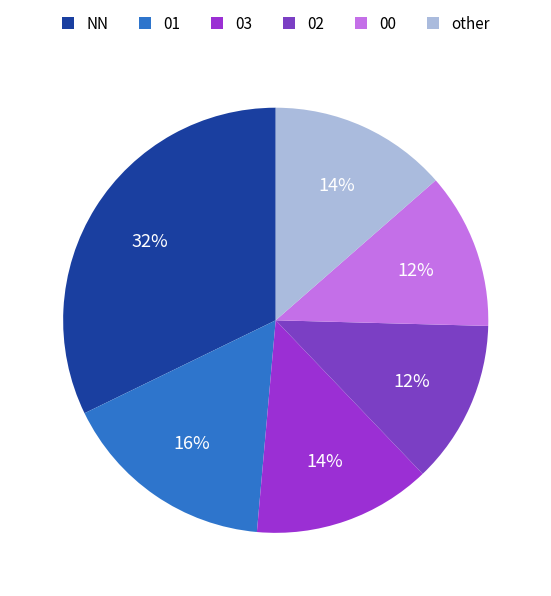

Is there a majority slice in this chart?

No